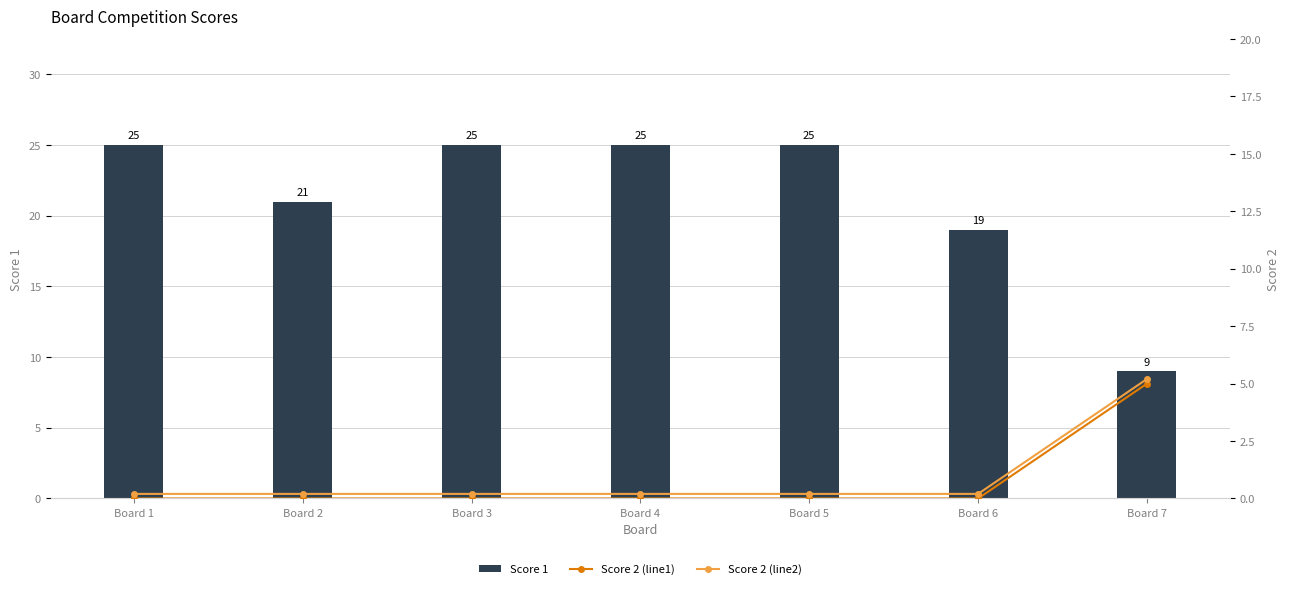

The Score 2 (line2) series shows 0.2 at Board 6. True or false?

True